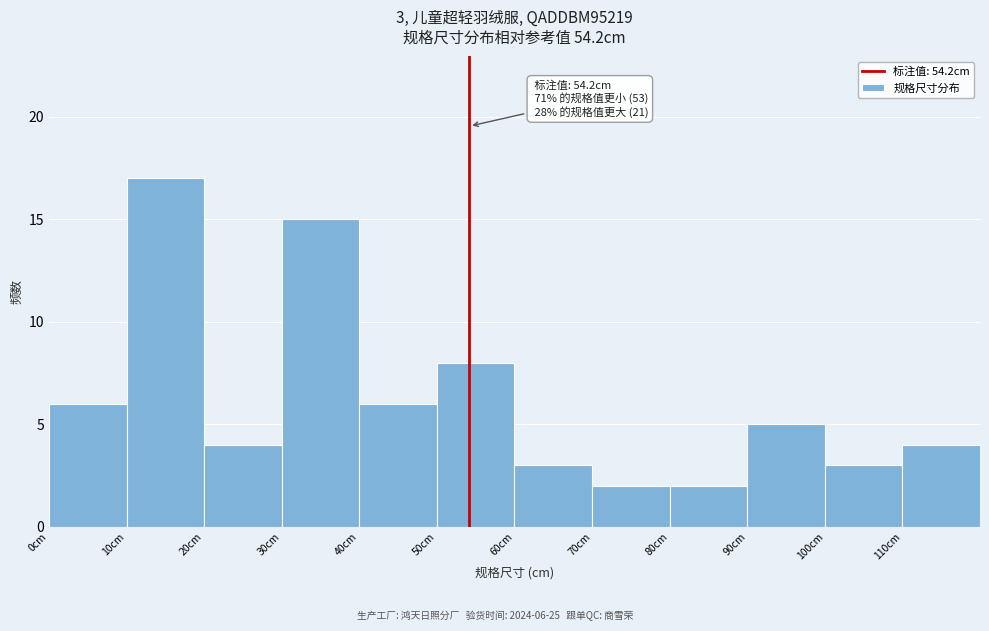

Which range on the x-axis has the tallest bar?

10 to 20